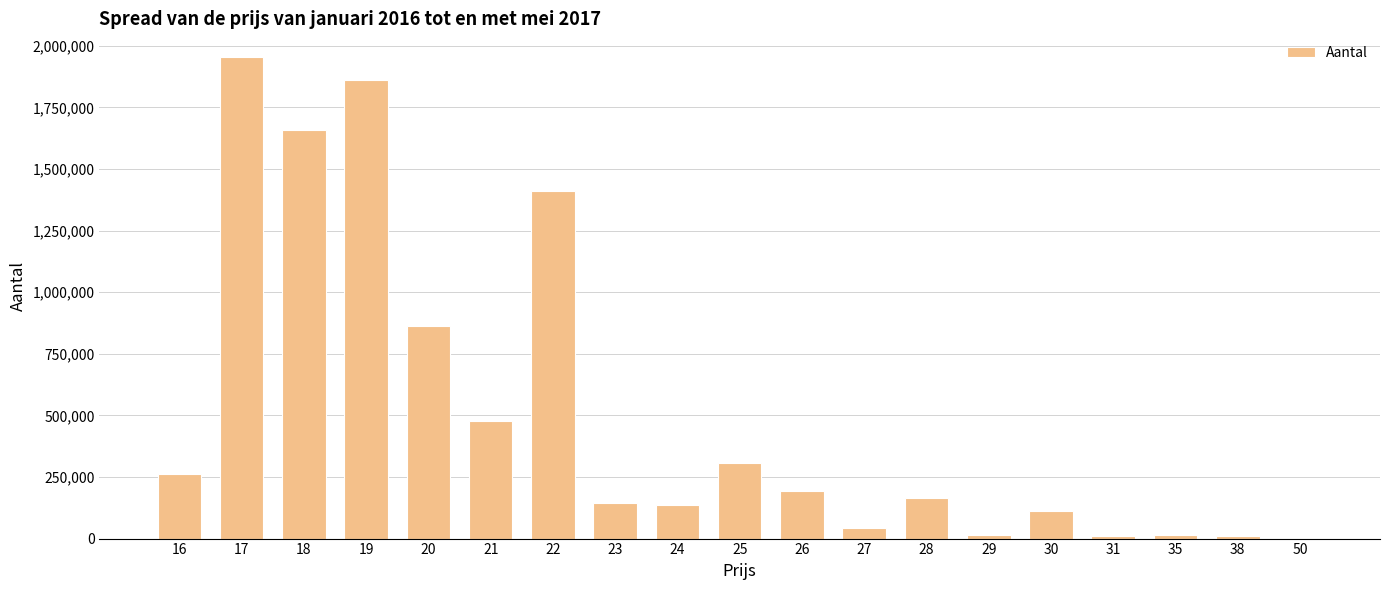

What is the maximum value shown in the chart?

1953297